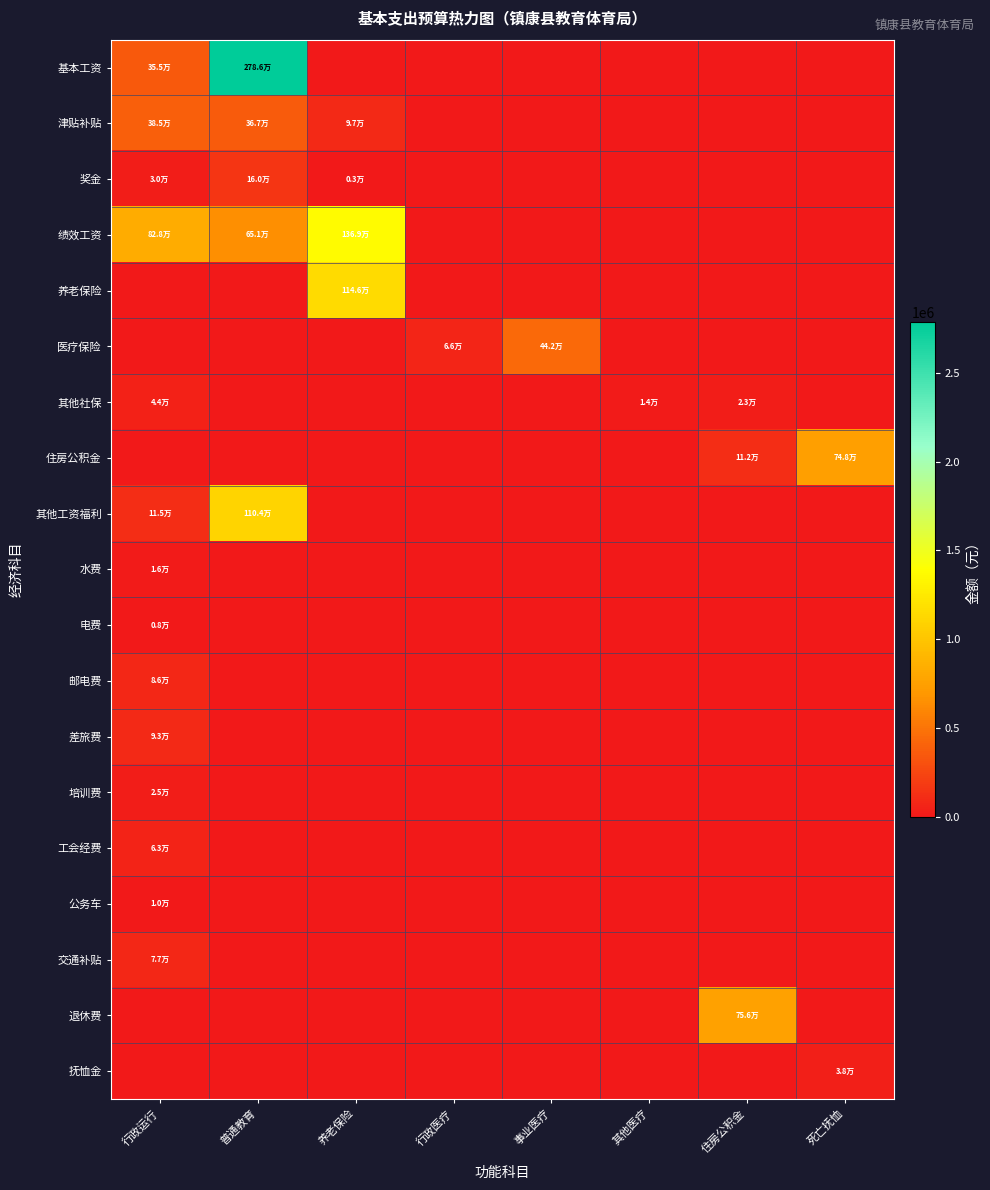

Reading left to right, list all the values displayed in this chart.

基本工资: 行政运行=354624.0	普通教育=2785860.0	养老保险=0.0	行政医疗=0.0	事业医疗=0.0	其他医疗=0.0	住房公积金=0.0	死亡抚恤=0.0
津贴补贴: 行政运行=385428.0	普通教育=366840.0	养老保险=96600.0	行政医疗=0.0	事业医疗=0.0	其他医疗=0.0	住房公积金=0.0	死亡抚恤=0.0
奖金: 行政运行=29552.0	普通教育=160200.0	养老保险=3000.0	行政医疗=0.0	事业医疗=0.0	其他医疗=0.0	住房公积金=0.0	死亡抚恤=0.0
绩效工资: 行政运行=828000.0	普通教育=651060.0	养老保险=1369188.0	行政医疗=0.0	事业医疗=0.0	其他医疗=0.0	住房公积金=0.0	死亡抚恤=0.0
养老保险: 行政运行=0.0	普通教育=0.0	养老保险=1145750.2	行政医疗=0.0	事业医疗=0.0	其他医疗=0.0	住房公积金=0.0	死亡抚恤=0.0
医疗保险: 行政运行=0.0	普通教育=0.0	养老保险=0.0	行政医疗=66011.8	事业医疗=442414.8	其他医疗=0.0	住房公积金=0.0	死亡抚恤=0.0
其他社保: 行政运行=43618.4	普通教育=0.0	养老保险=0.0	行政医疗=0.0	事业医疗=0.0	其他医疗=14321.9	住房公积金=23232.0	死亡抚恤=0.0
住房公积金: 行政运行=0.0	普通教育=0.0	养老保险=0.0	行政医疗=0.0	事业医疗=0.0	其他医疗=0.0	住房公积金=111569.3	死亡抚恤=747743.4
其他工资福利: 行政运行=115200.0	普通教育=1104000.0	养老保险=0.0	行政医疗=0.0	事业医疗=0.0	其他医疗=0.0	住房公积金=0.0	死亡抚恤=0.0
水费: 行政运行=16000.0	普通教育=0.0	养老保险=0.0	行政医疗=0.0	事业医疗=0.0	其他医疗=0.0	住房公积金=0.0	死亡抚恤=0.0
电费: 行政运行=7800.0	普通教育=0.0	养老保险=0.0	行政医疗=0.0	事业医疗=0.0	其他医疗=0.0	住房公积金=0.0	死亡抚恤=0.0
邮电费: 行政运行=86000.0	普通教育=0.0	养老保险=0.0	行政医疗=0.0	事业医疗=0.0	其他医疗=0.0	住房公积金=0.0	死亡抚恤=0.0
差旅费: 行政运行=93310.0	普通教育=0.0	养老保险=0.0	行政医疗=0.0	事业医疗=0.0	其他医疗=0.0	住房公积金=0.0	死亡抚恤=0.0
培训费: 行政运行=25310.0	普通教育=0.0	养老保险=0.0	行政医疗=0.0	事业医疗=0.0	其他医疗=0.0	住房公积金=0.0	死亡抚恤=0.0
工会经费: 行政运行=62809.7	普通教育=0.0	养老保险=0.0	行政医疗=0.0	事业医疗=0.0	其他医疗=0.0	住房公积金=0.0	死亡抚恤=0.0
公务车: 行政运行=10000.0	普通教育=0.0	养老保险=0.0	行政医疗=0.0	事业医疗=0.0	其他医疗=0.0	住房公积金=0.0	死亡抚恤=0.0
交通补贴: 行政运行=77400.0	普通教育=0.0	养老保险=0.0	行政医疗=0.0	事业医疗=0.0	其他医疗=0.0	住房公积金=0.0	死亡抚恤=0.0
退休费: 行政运行=0.0	普通教育=0.0	养老保险=0.0	行政医疗=0.0	事业医疗=0.0	其他医疗=0.0	住房公积金=756306.6	死亡抚恤=0.0
抚恤金: 行政运行=0.0	普通教育=0.0	养老保险=0.0	行政医疗=0.0	事业医疗=0.0	其他医疗=0.0	住房公积金=0.0	死亡抚恤=37536.0